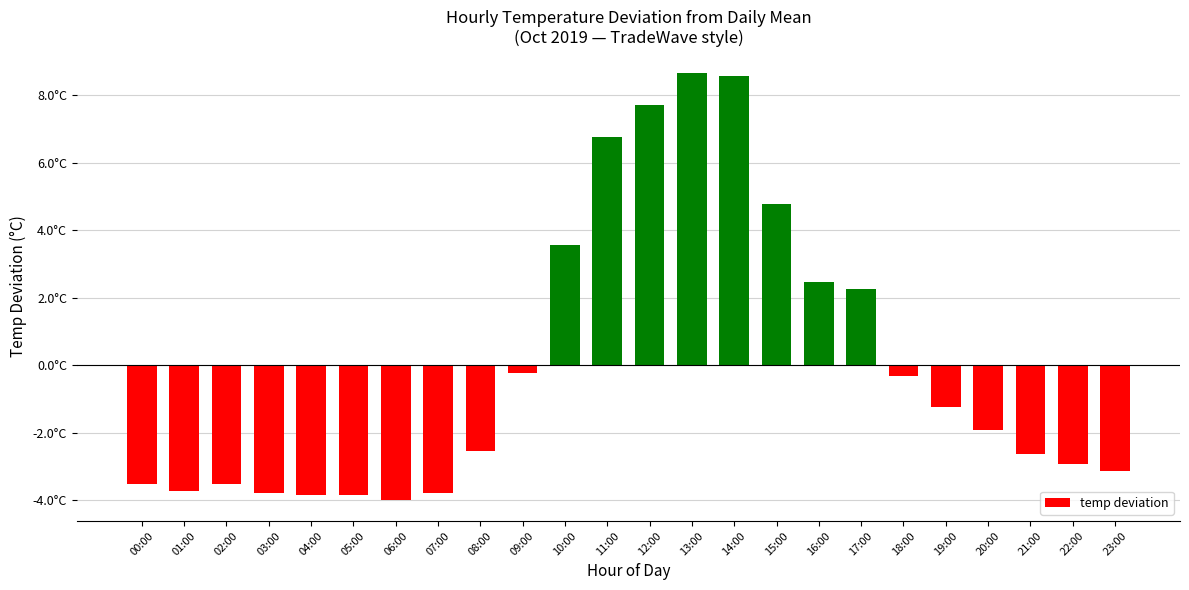

How many bars are there in total?

24